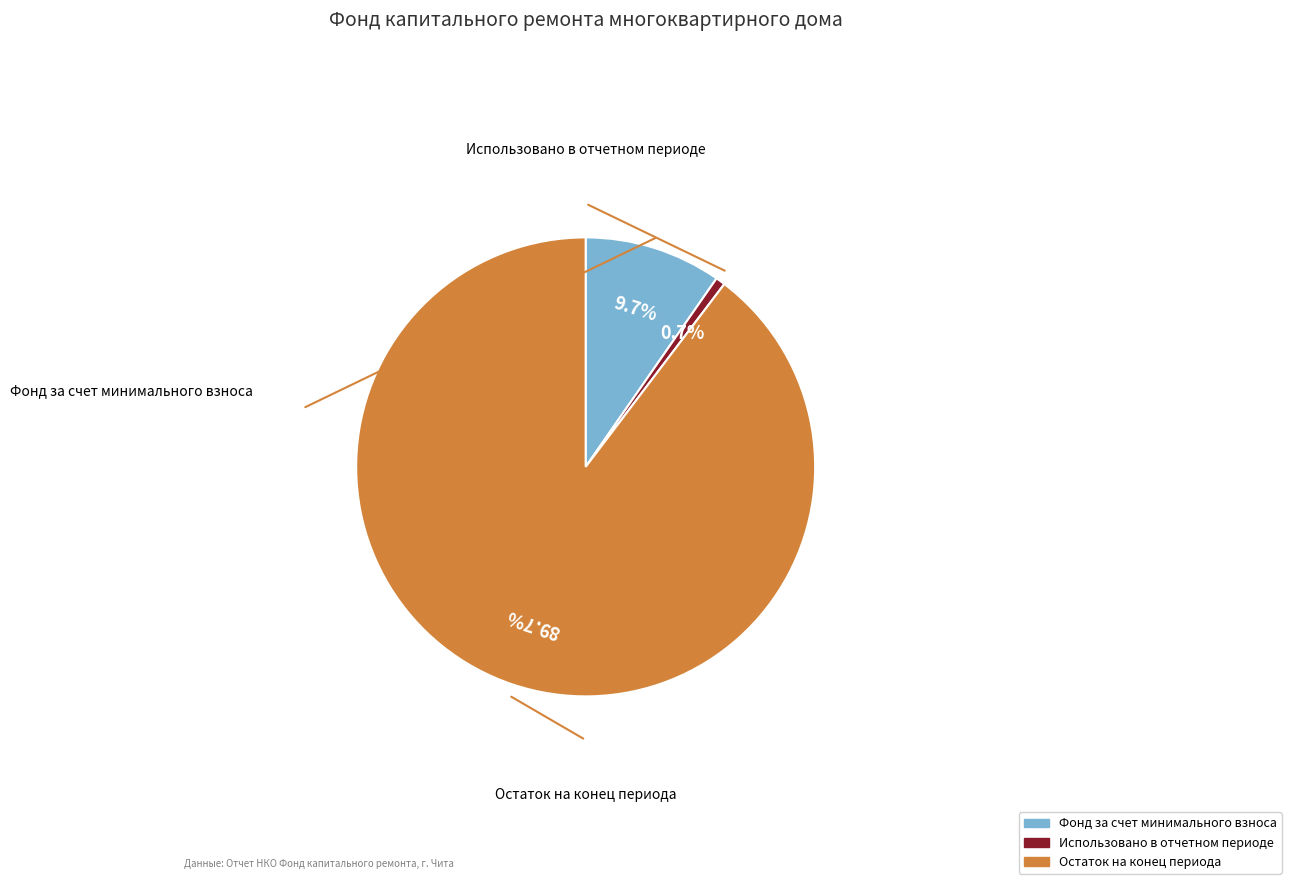

Does any single category account for the majority?

Yes